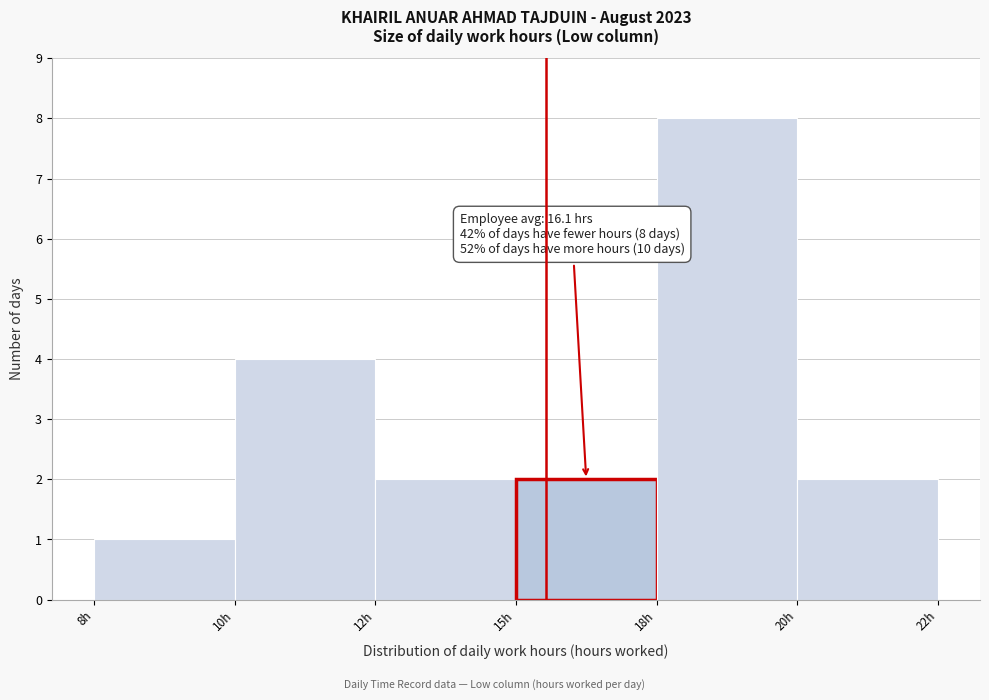

Reading left to right, transcribe all the data shown in this chart.

8h=1	10h=4	12h=2	15h=2	18h=8	20h=2